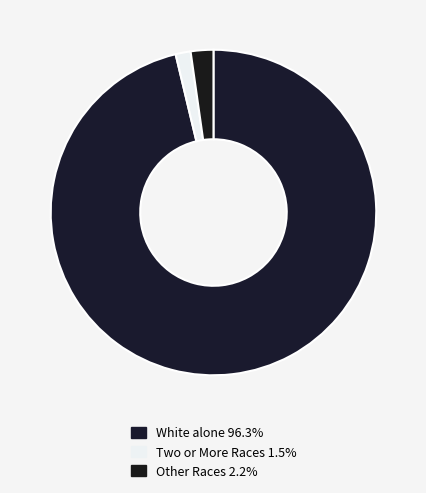

Count the number of slices in the pie.

3